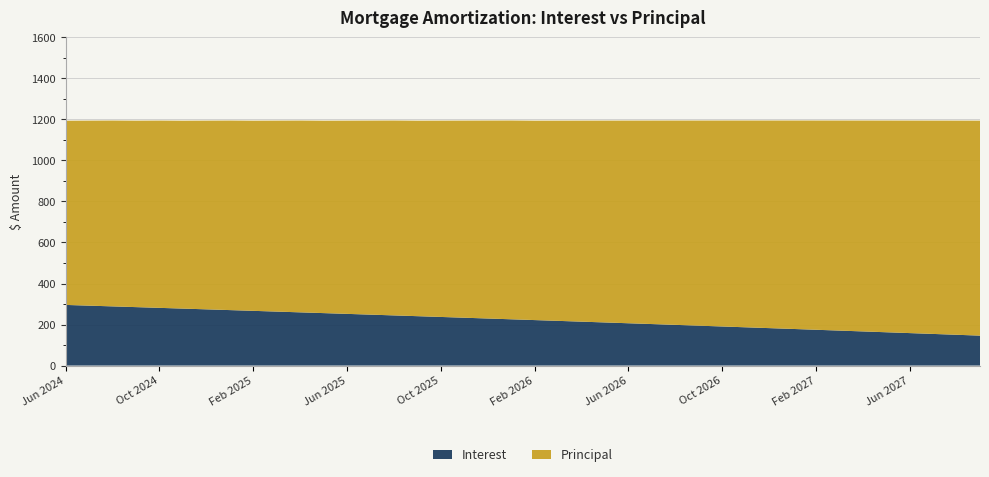

Reading right to left, transcribe all the data shown in this chart.

Interest: Sep 2027=145.9	Aug 2027=150.1	Jul 2027=154.2	Jun 2027=158.3	May 2027=162.4	Apr 2027=166.4	Mar 2027=170.5	Feb 2027=174.5	Jan 2027=178.6	Dec 2026=182.6	Nov 2026=186.6	Oct 2026=190.5	Sep 2026=194.5	Aug 2026=198.4	Jul 2026=202.3	Jun 2026=206.3	May 2026=210.2	Apr 2026=214.0	Mar 2026=217.9	Feb 2026=221.8	Jan 2026=225.6	Dec 2025=229.4	Nov 2025=233.2	Oct 2025=237.0	Sep 2025=240.8	Aug 2025=244.5	Jul 2025=248.3	Jun 2025=252.0	May 2025=255.7	Apr 2025=259.4	Mar 2025=263.1	Feb 2025=266.8	Jan 2025=270.4	Dec 2024=274.1	Nov 2024=277.7	Oct 2024=281.3	Sep 2024=284.9	Aug 2024=288.5	Jul 2024=292.1	Jun 2024=295.6
Principal: Sep 2027=1048.0	Aug 2027=1044.0	Jul 2027=1040.0	Jun 2027=1036.0	May 2027=1032.0	Apr 2027=1028.0	Mar 2027=1024.0	Feb 2027=1020.0	Jan 2027=1016.0	Dec 2026=1012.0	Nov 2026=1008.0	Oct 2026=1004.0	Sep 2026=1000.0	Aug 2026=996.0	Jul 2026=992.0	Jun 2026=988.0	May 2026=984.0	Apr 2026=980.0	Mar 2026=976.0	Feb 2026=972.0	Jan 2026=969.0	Dec 2025=965.0	Nov 2025=961.0	Oct 2025=957.0	Sep 2025=953.0	Aug 2025=950.0	Jul 2025=946.0	Jun 2025=942.0	May 2025=938.0	Apr 2025=935.0	Mar 2025=931.0	Feb 2025=927.0	Jan 2025=924.0	Dec 2024=920.0	Nov 2024=916.0	Oct 2024=913.0	Sep 2024=909.0	Aug 2024=906.0	Jul 2024=902.0	Jun 2024=898.0